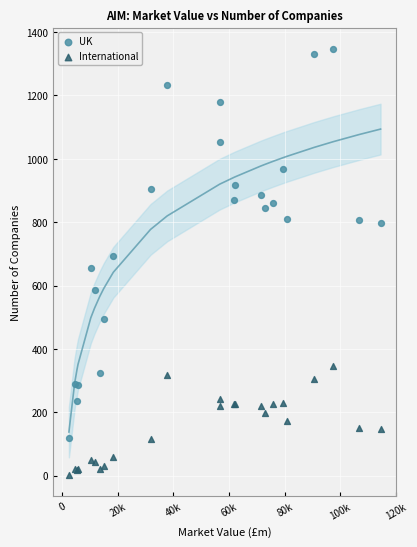

Which series reaches the minimum Y coordinate?

International